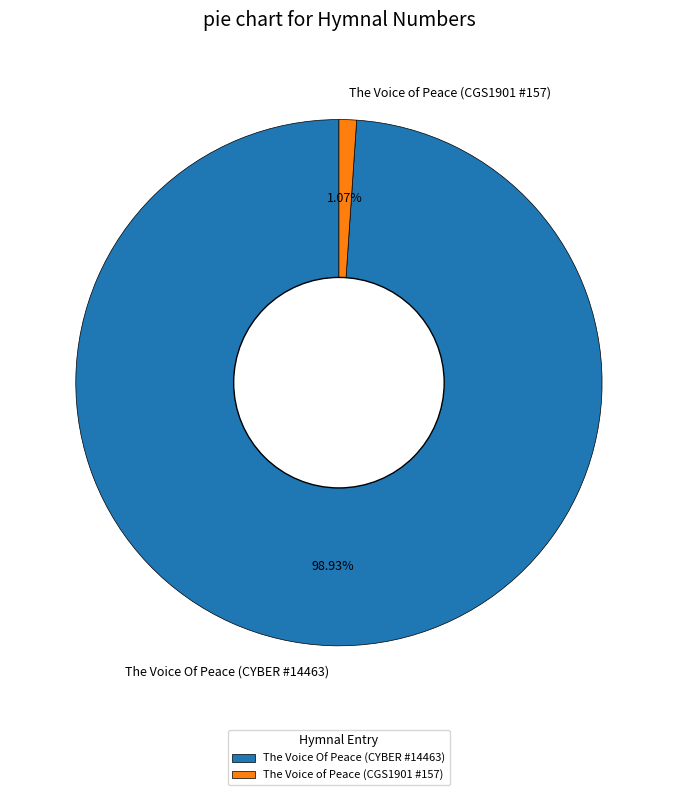

The The Voice Of Peace (CYBER #14463) slice represents 92% of the pie. True or false?

False